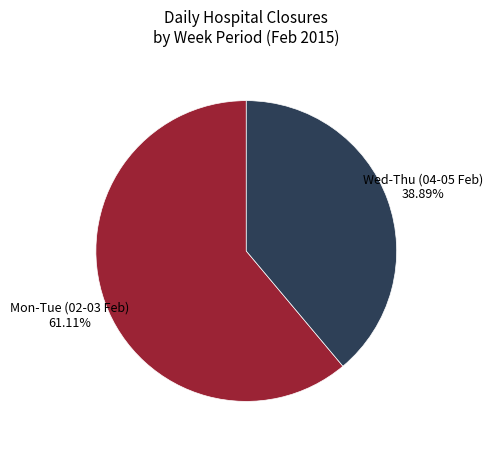

How many slices are in this pie chart?

2